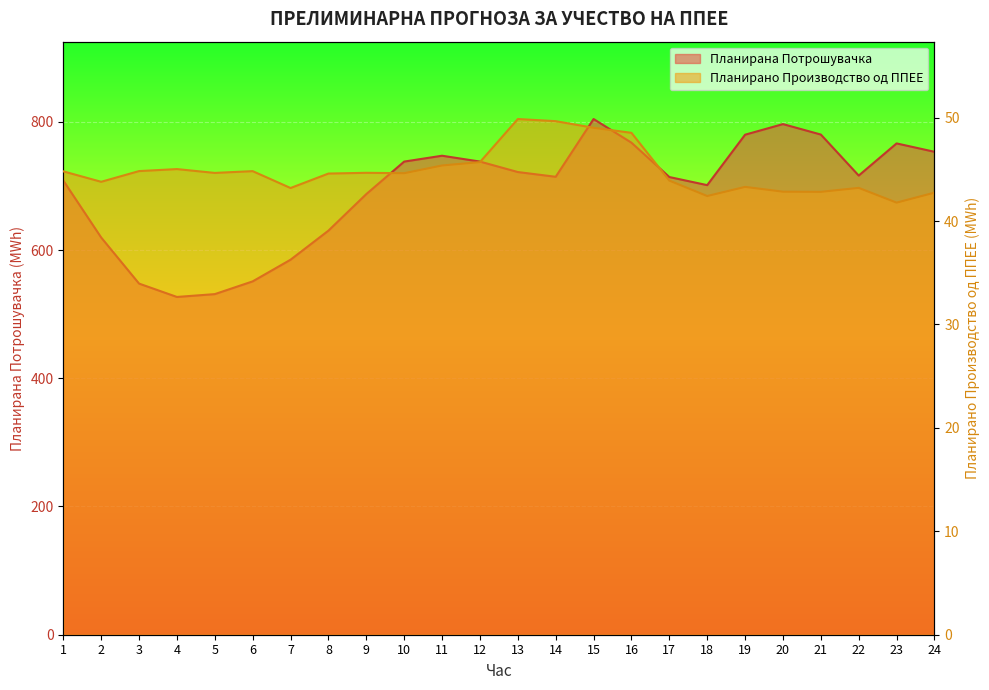

What is the maximum value shown in the chart?

804.3